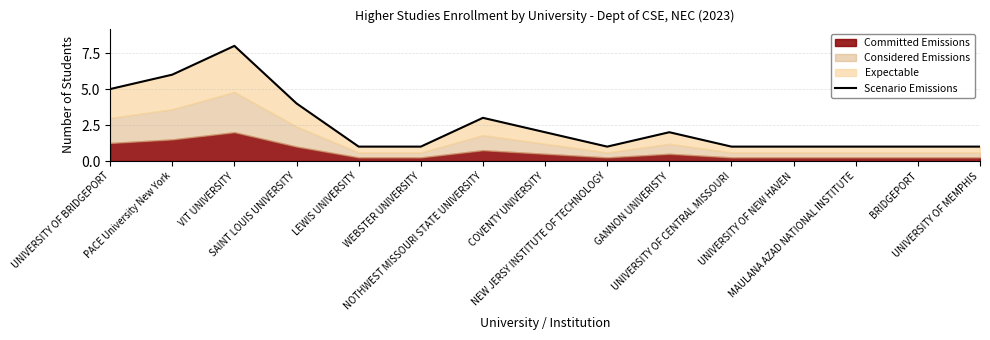

List the labels in order of value, largest first.

VIT UNIVERSITY, PACE University New York, UNIVERSITY OF BRIDGEPORT, SAINT LOUIS UNIVERSITY, NOTHWEST MISSOURI STATE UNIVERSITY, COVENTY UNIVERSITY, GANNON UNIVERISTY, LEWIS UNIVERSITY, WEBSTER UNIVERSITY, NEW JERSY INSTITUTE OF TECHNOLOGY, UNIVERSITY OF CENTRAL MISSOURI, UNIVERSITY OF NEW HAVEN, MAULANA AZAD NATIONAL INSTITUTE, BRIDGEPORT, UNIVERSITY OF MEMPHIS